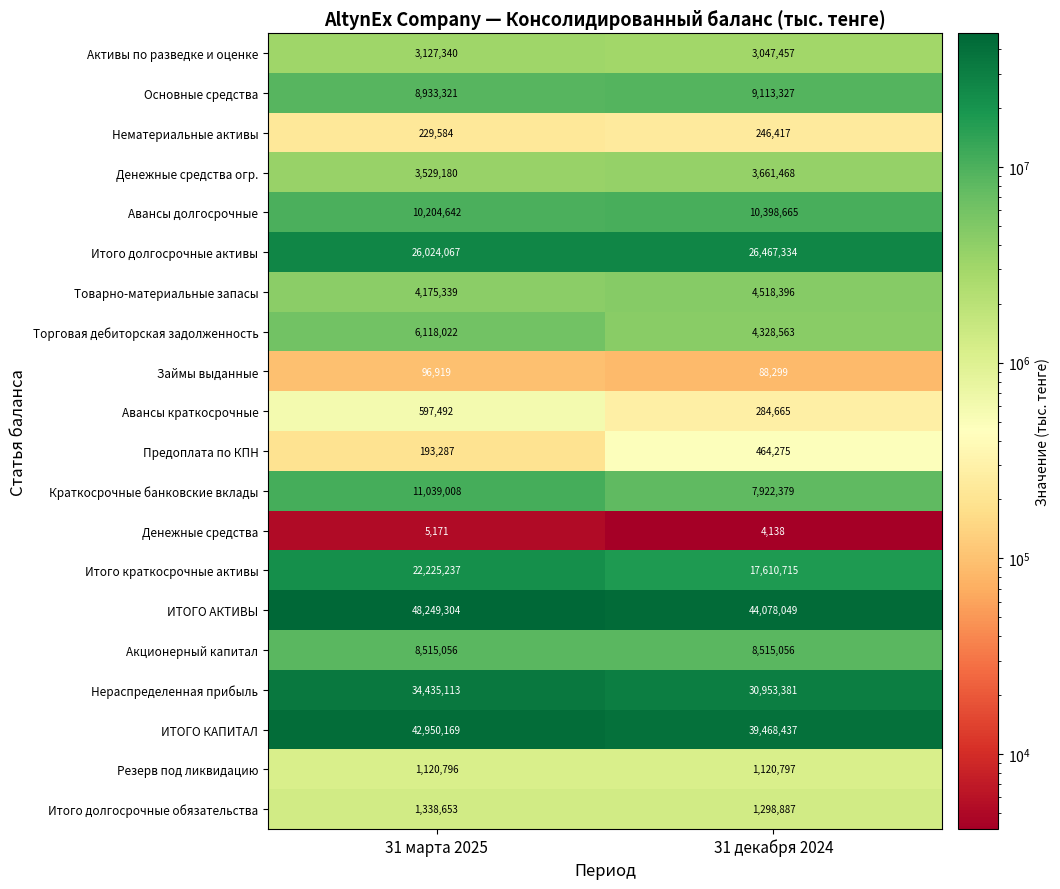

What is the difference between the Итого долгосрочные активы values at 31 марта 2025 and 31 декабря 2024?

443267